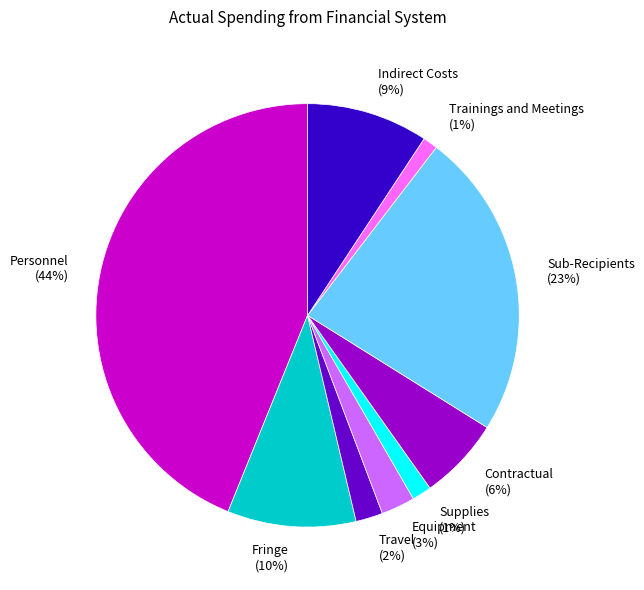

True or false: Trainings and Meetings accounts for 1% of the total.

True